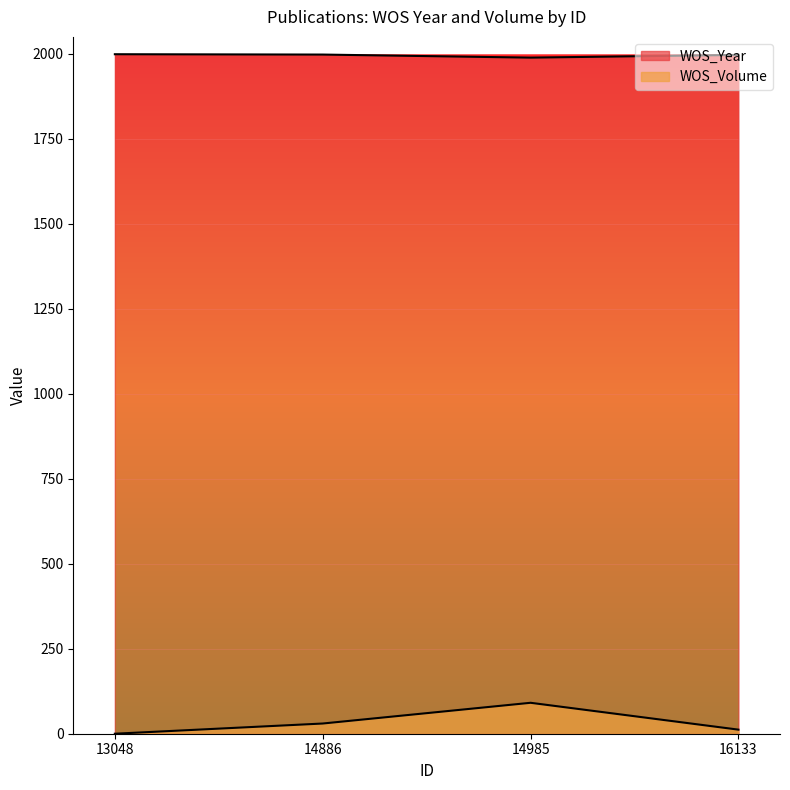

At which label is WOS_Year closest to 1994?

16133